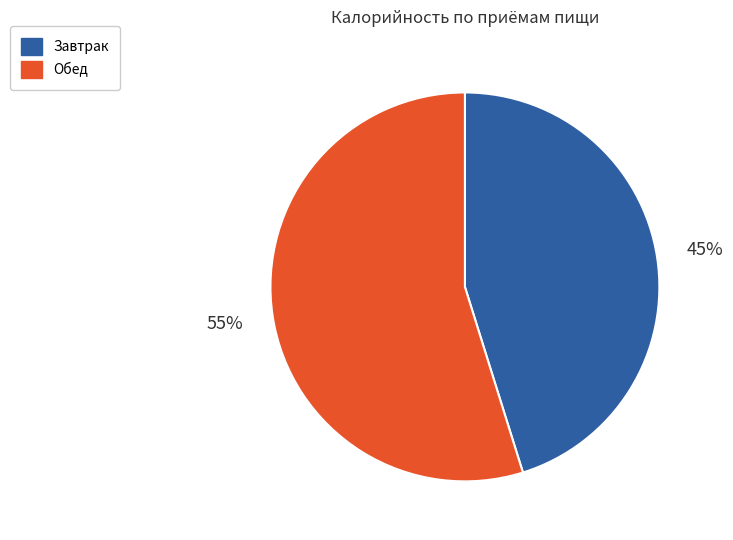

Which has a higher value, Завтрак or Обед?

Обед